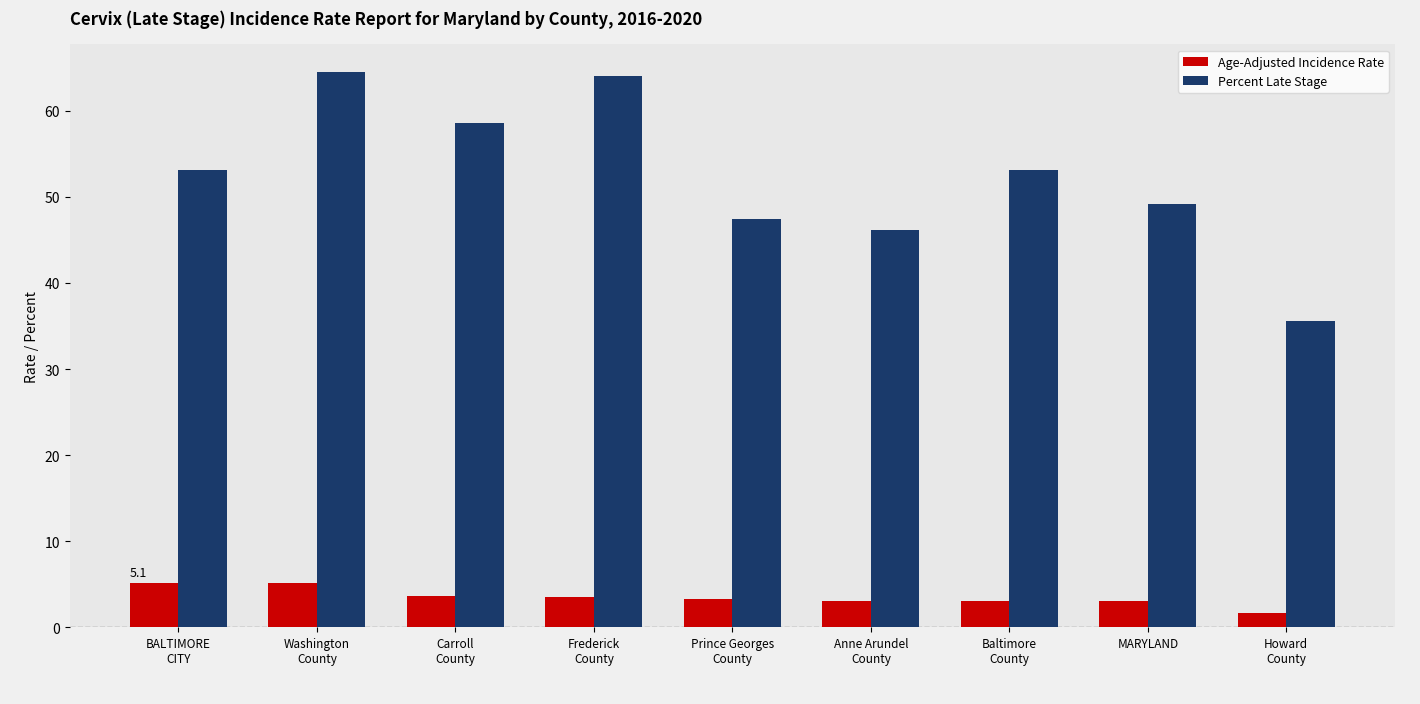

How many distinct data groups are displayed?

2